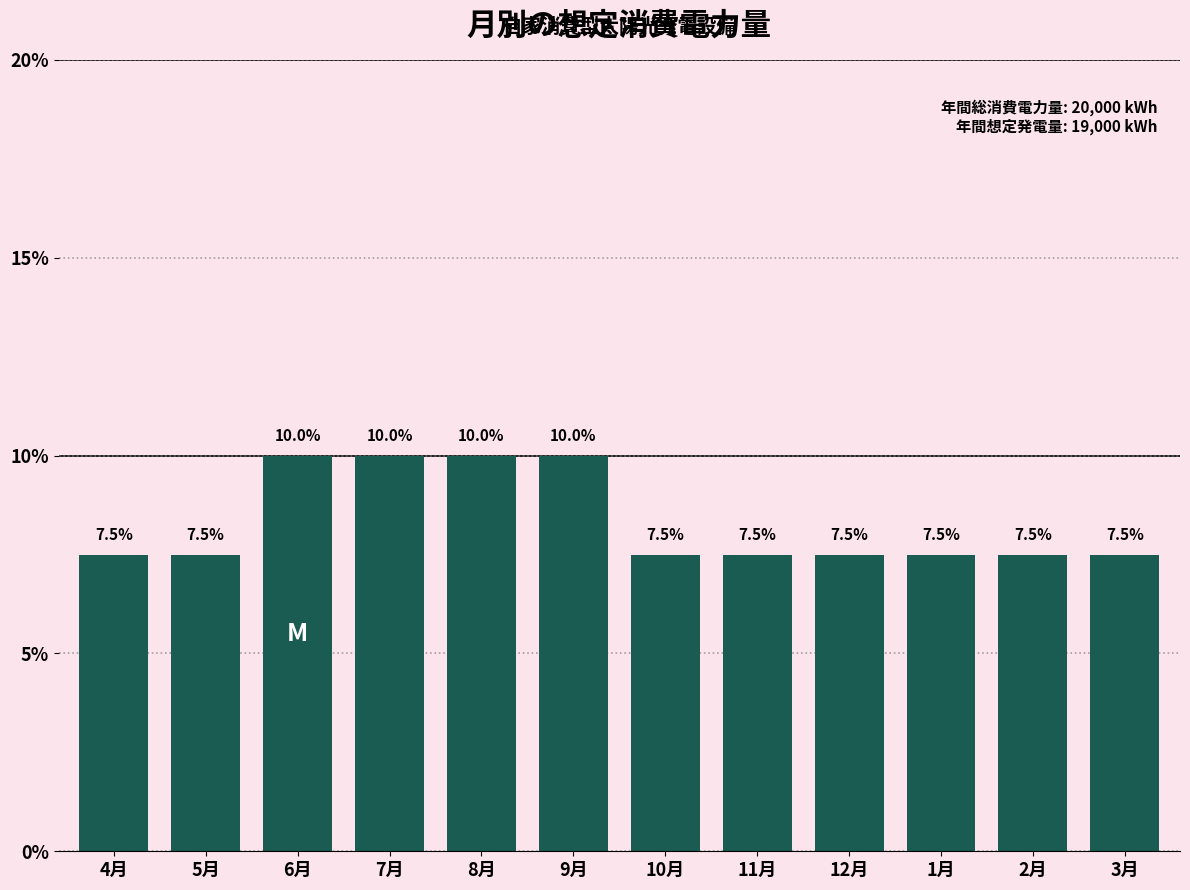

Reading left to right, extract all data points from this chart.

4月=7.5	5月=7.5	6月=10.0	7月=10.0	8月=10.0	9月=10.0	10月=7.5	11月=7.5	12月=7.5	1月=7.5	2月=7.5	3月=7.5